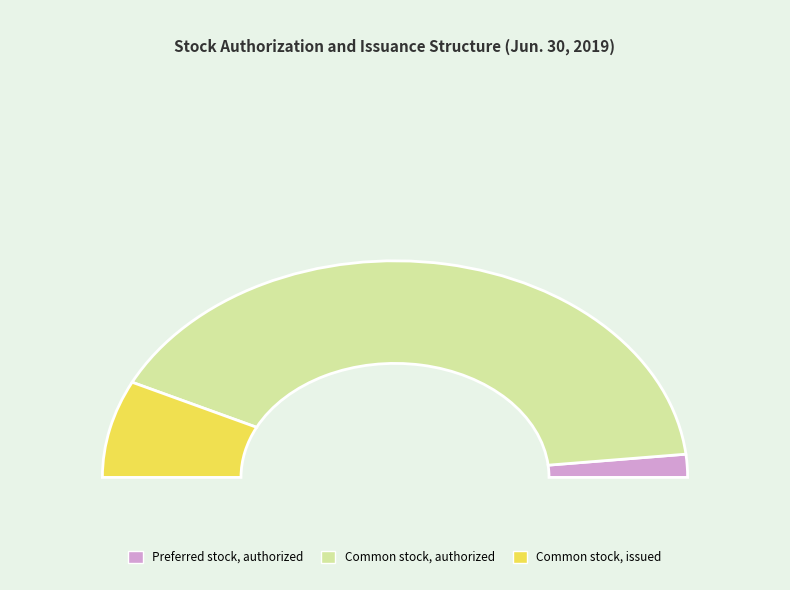

What is the change in value from Common stock, authorized to Common stock, issued?

-19768000